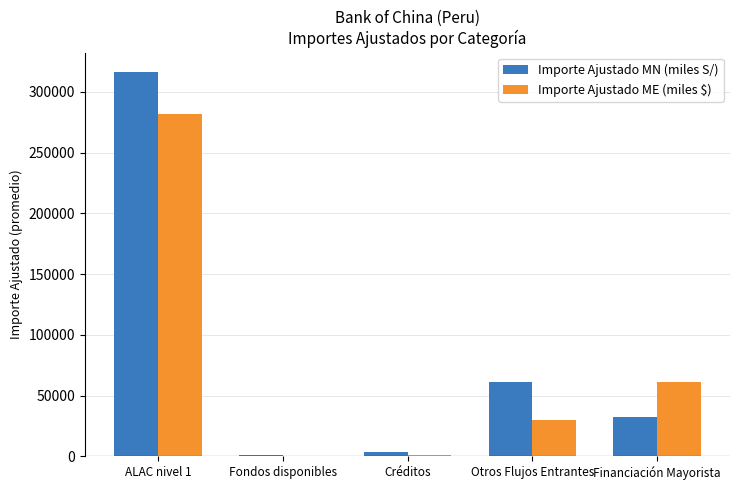

Is it true that Importe Ajustado ME (miles $) equals 82757.6 at ALAC nivel 1?

False